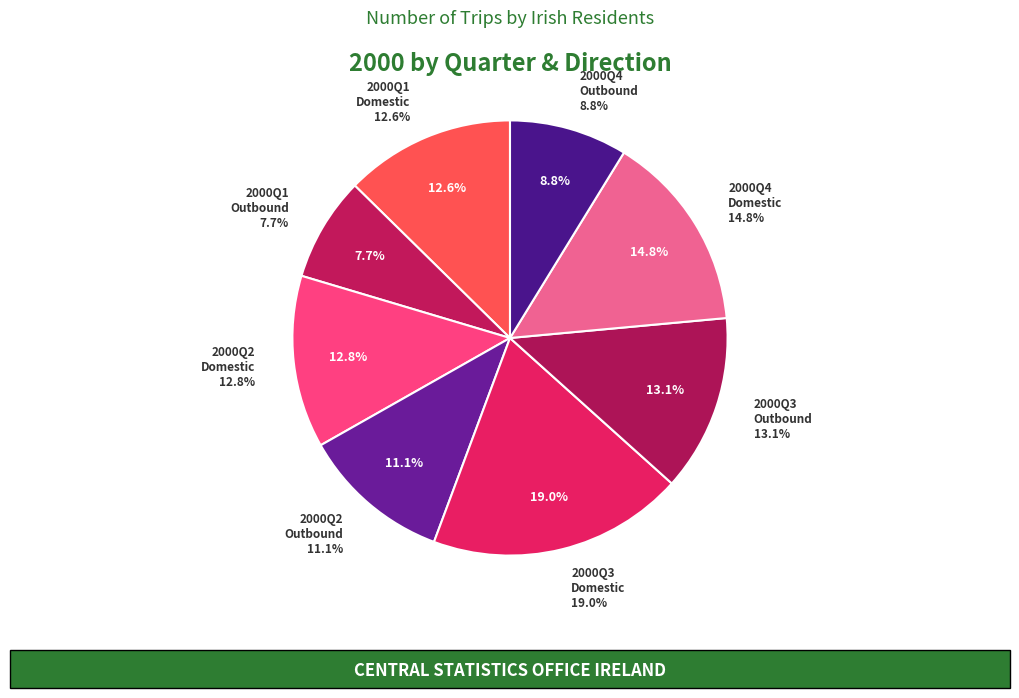

Does 2000Q1 Domestic represent more than half of the total?

No